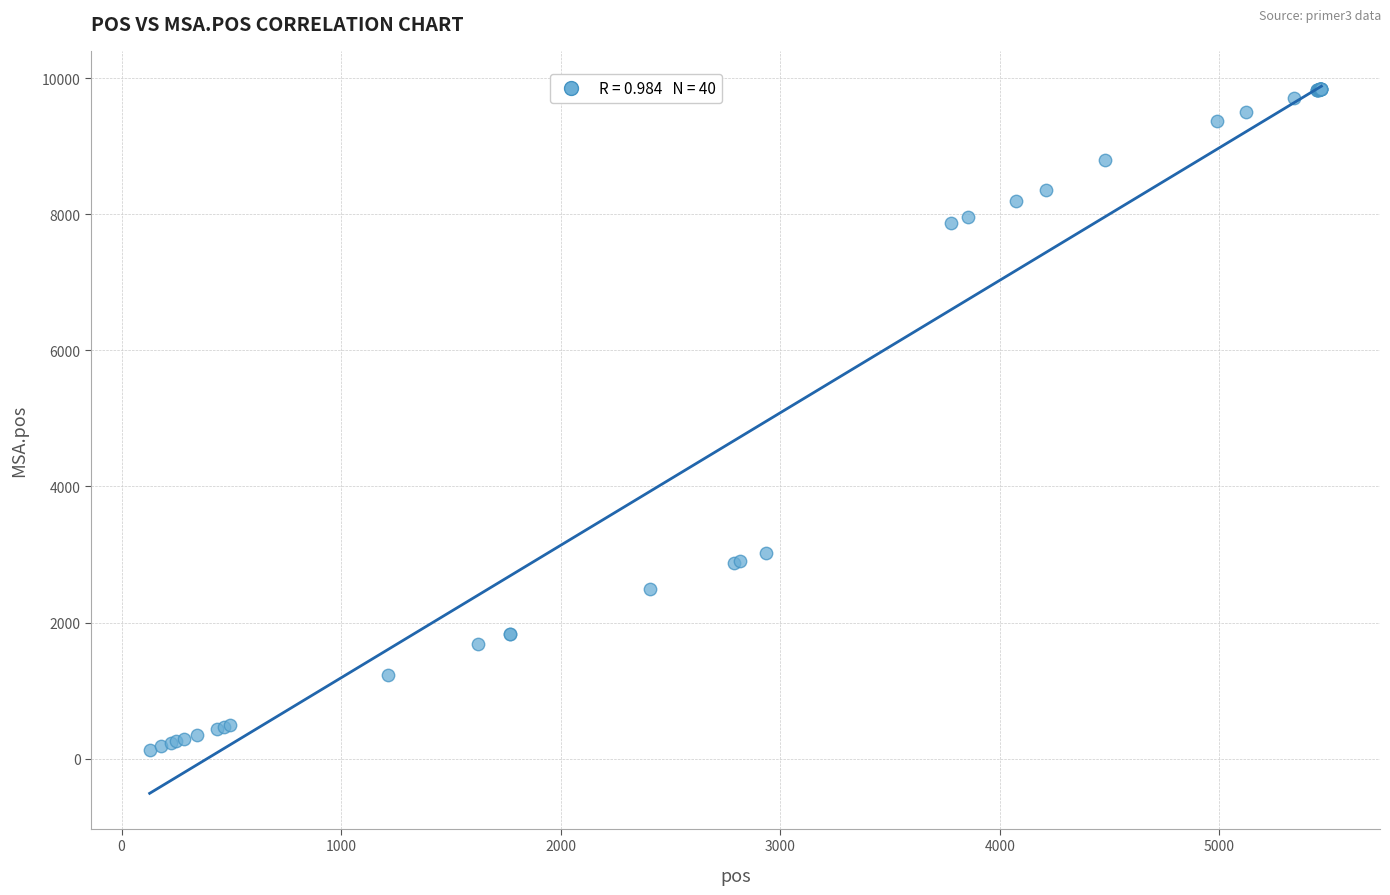

What Y value in the scatter plot is closest to 4987?

3022